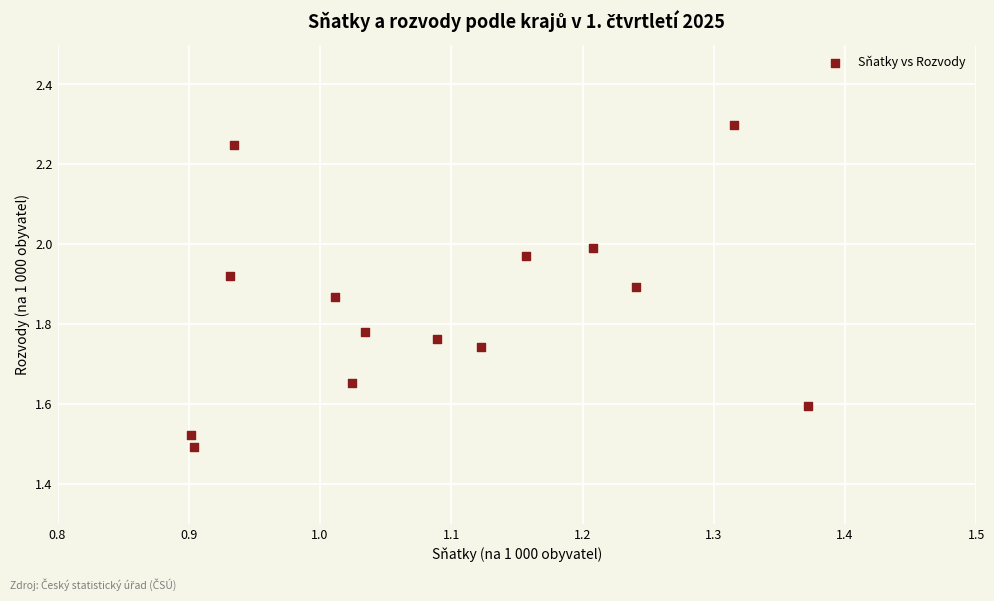

What is the range of X values (max minus min)?

0.5